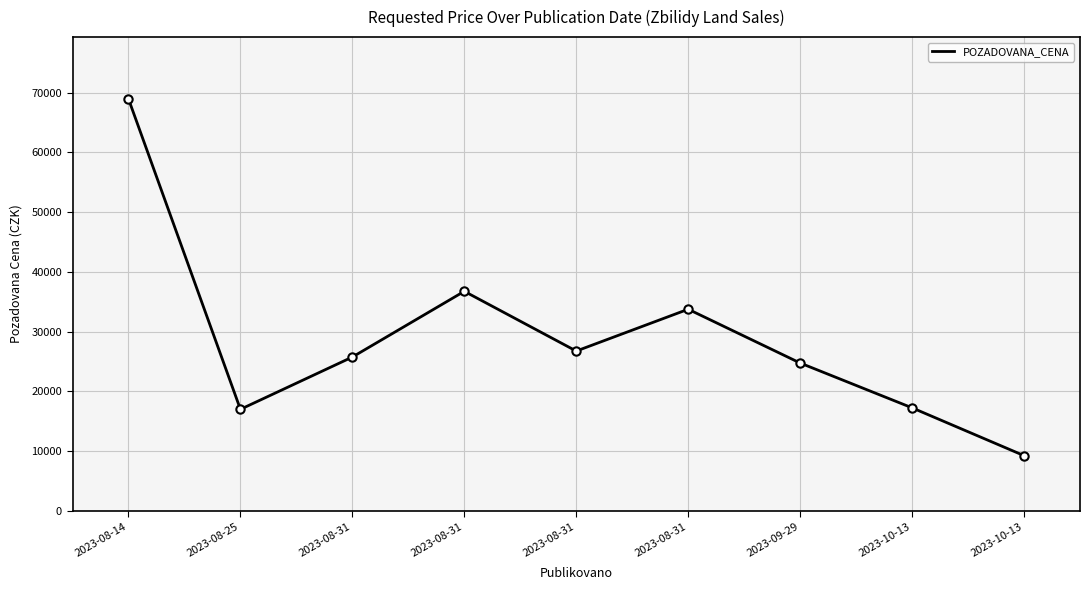

Which category has the highest value across all series?

2023-08-14